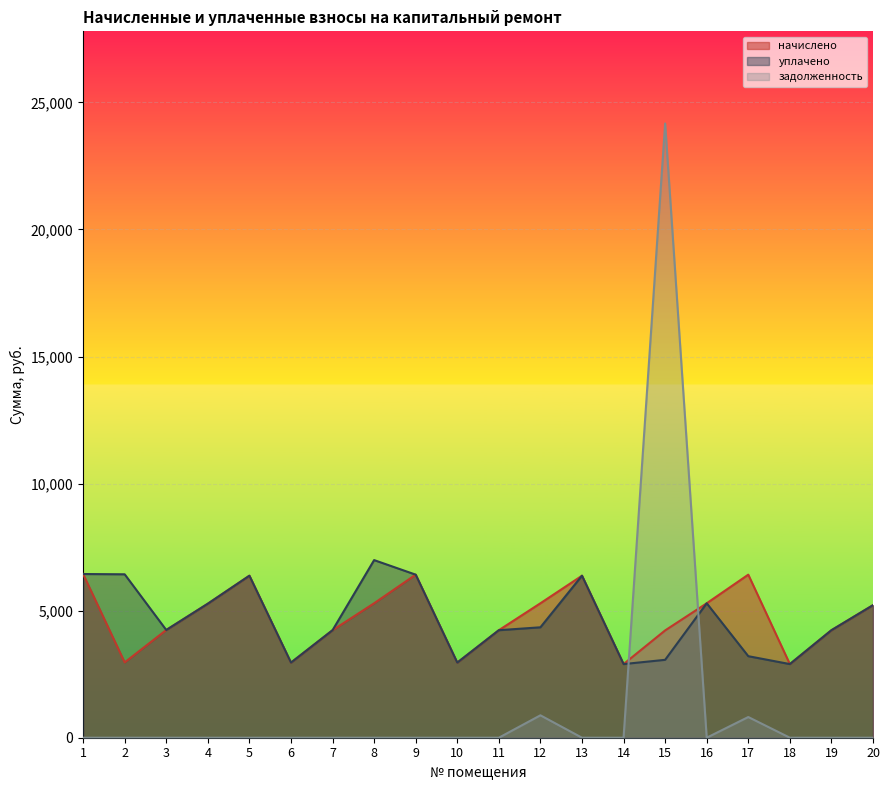

What is the sum of all задолженность values?

25867.5